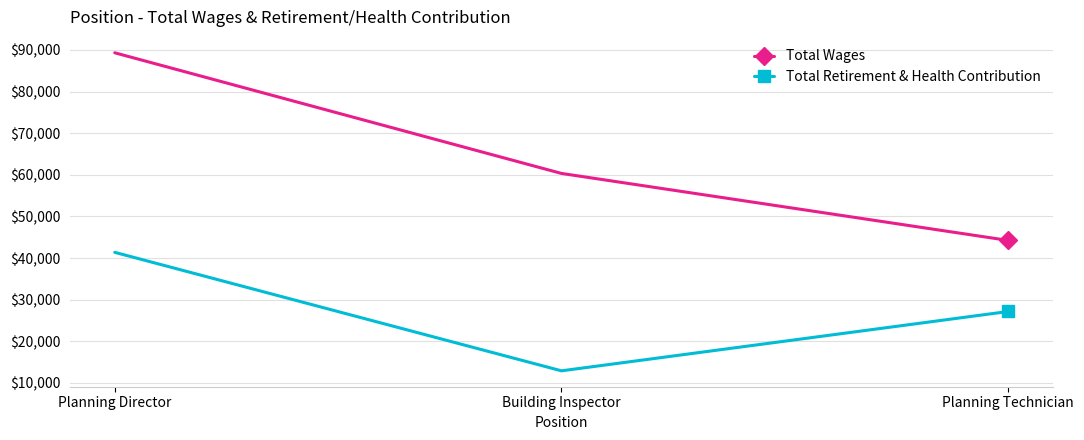

How many values in the Total Wages series are below 60326?

1